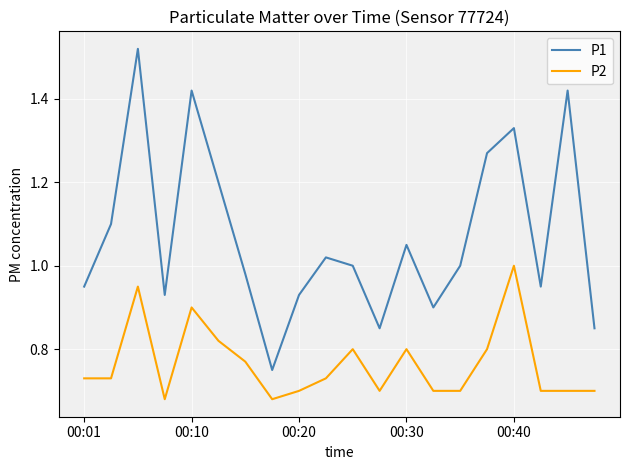

Which series has the largest total across all categories?

P1